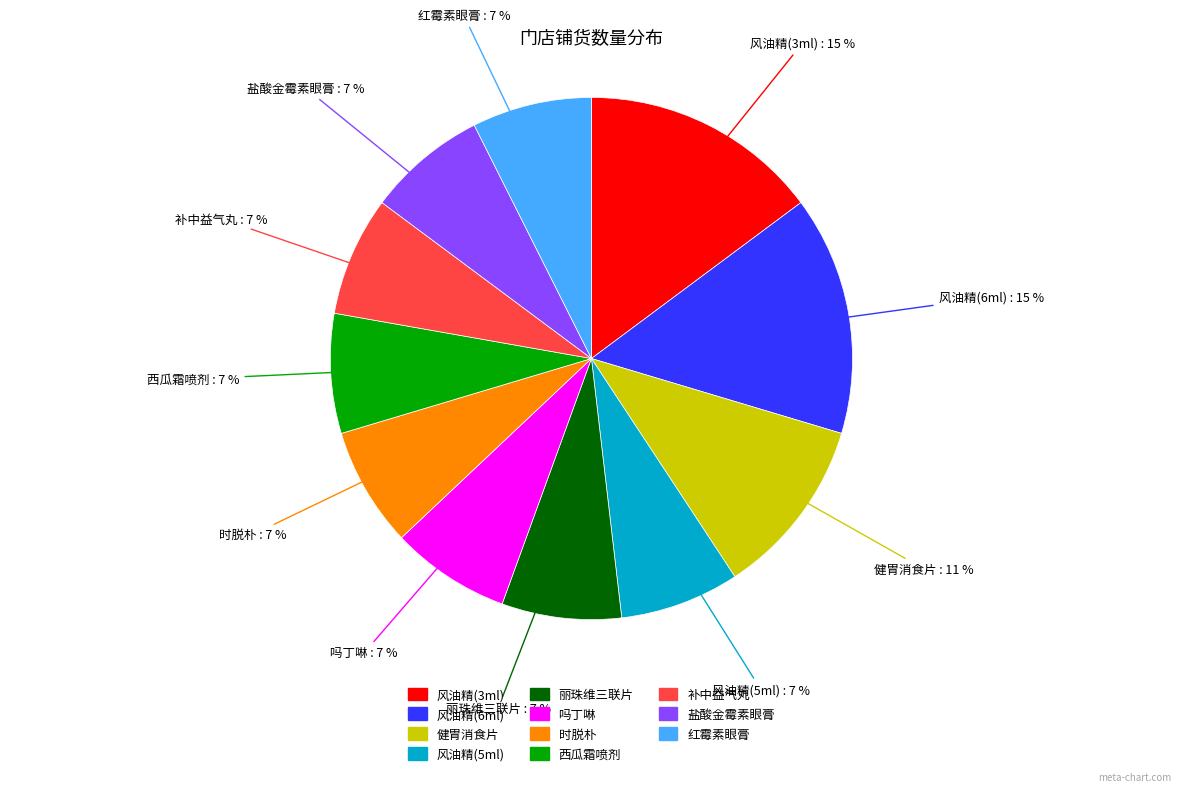

To the nearest percent, what portion does 西瓜霜喷剂 represent?

7%